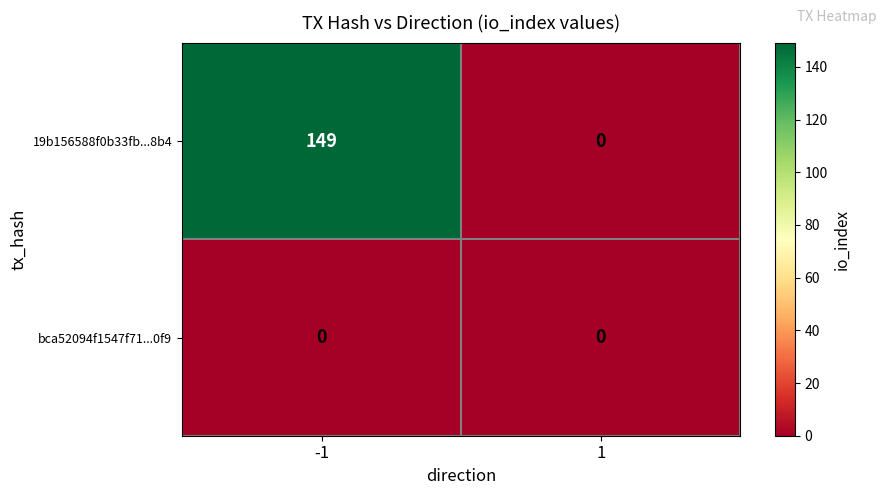

What is the difference between the maximum and minimum values in the 19b156588f0b33fb...8b4 series?

149